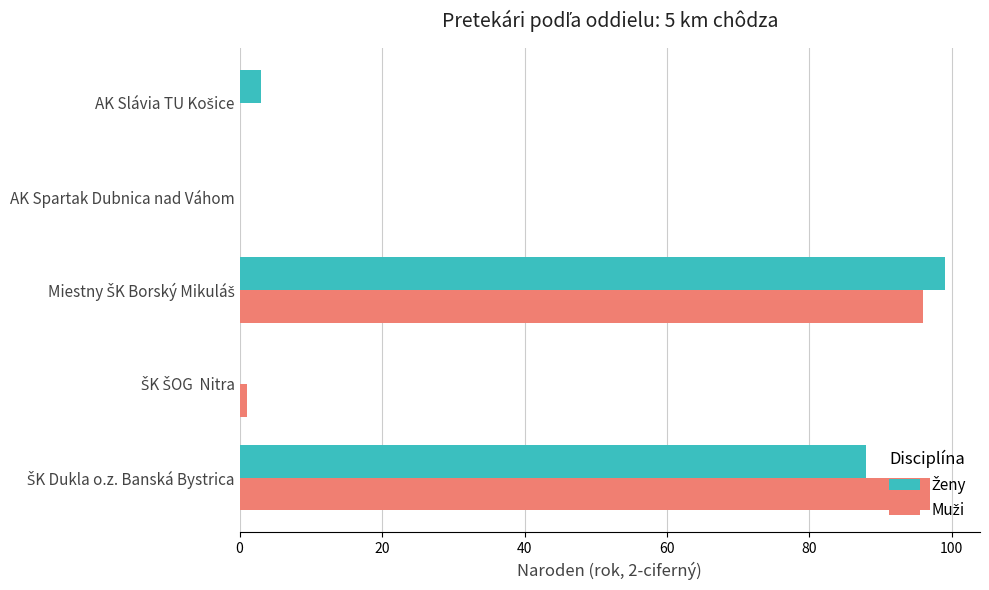

What is the maximum value shown in the chart?

99